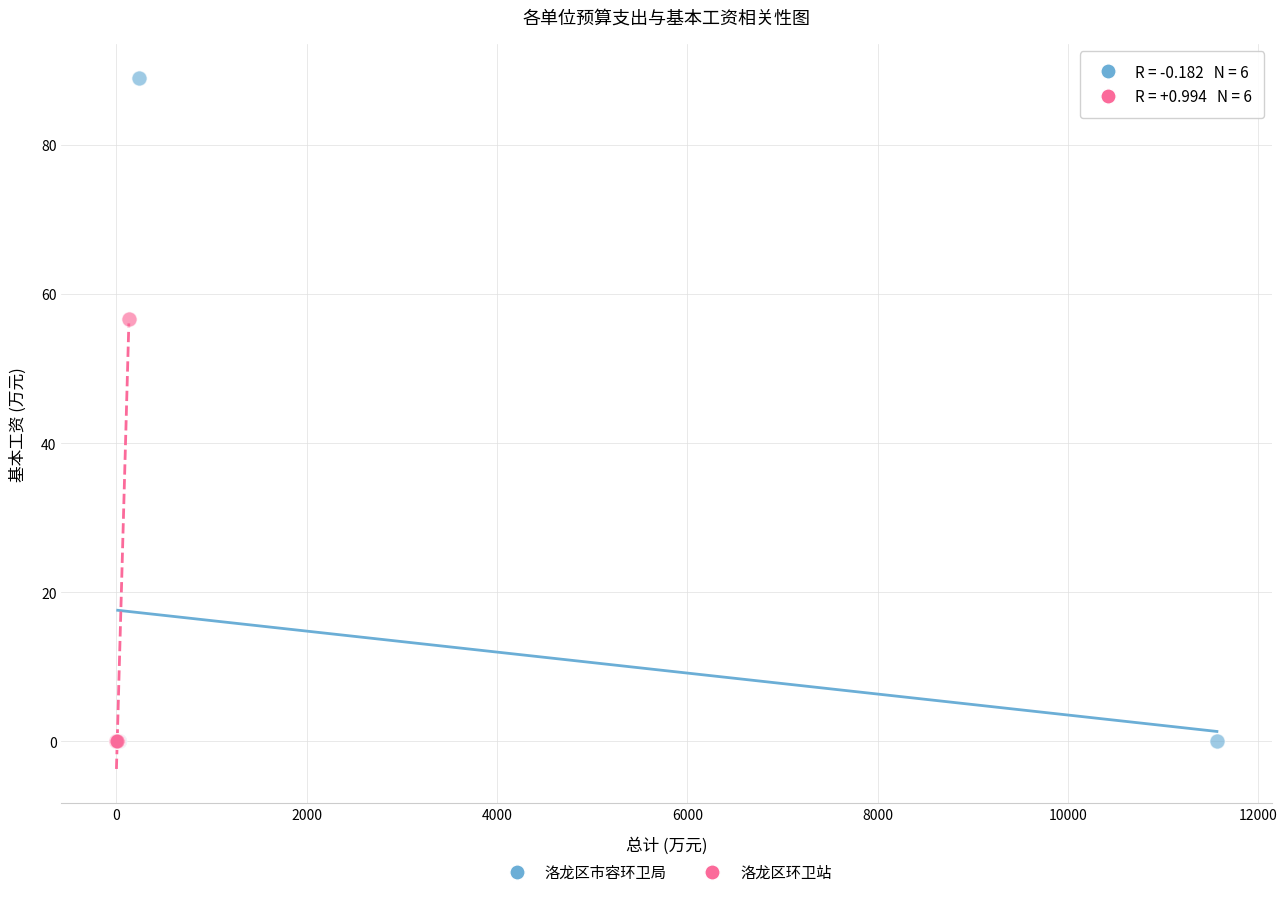

What are all the series names shown in the legend?

洛龙区市容环卫局, 洛龙区环卫站